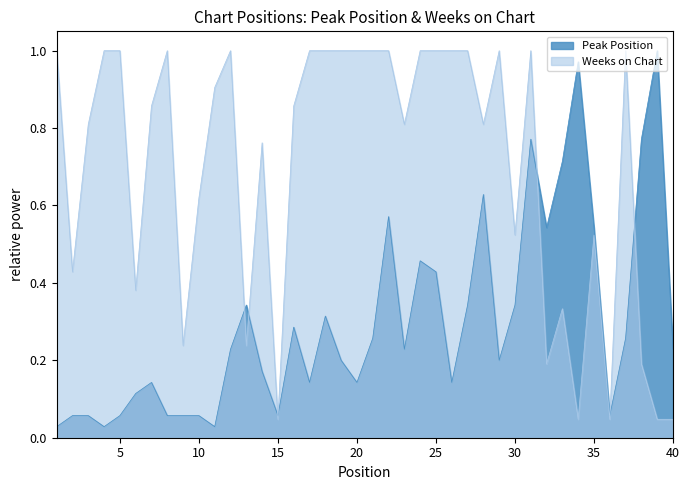

What is the maximum value shown in the chart?

1.0